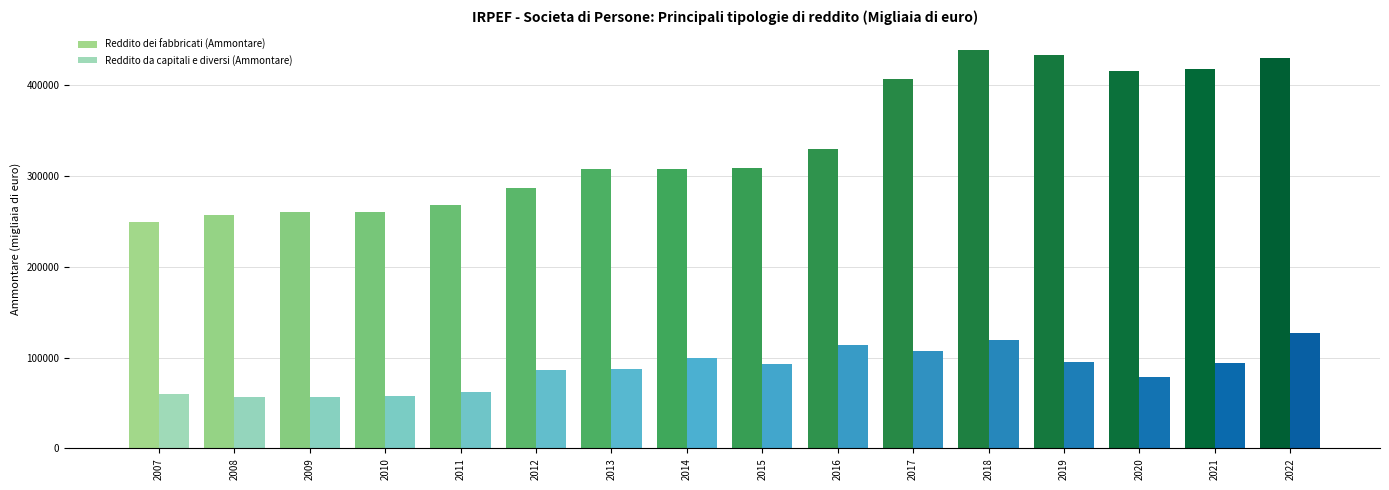

What is the average value of the Reddito dei fabbricati (Ammontare) series?

335935.6